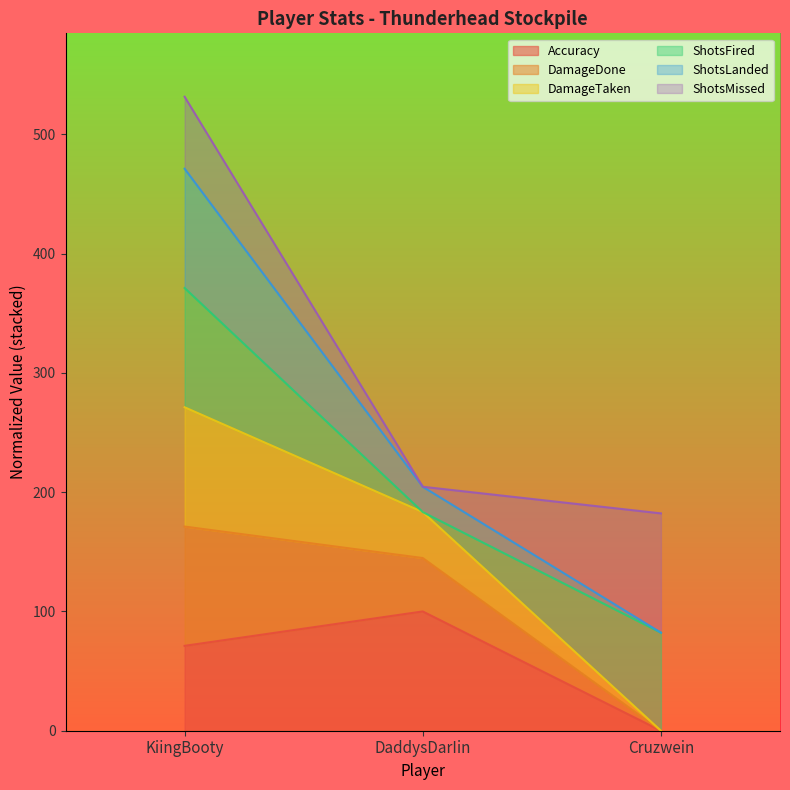

Which series has the largest range (max minus min)?

DamageTaken